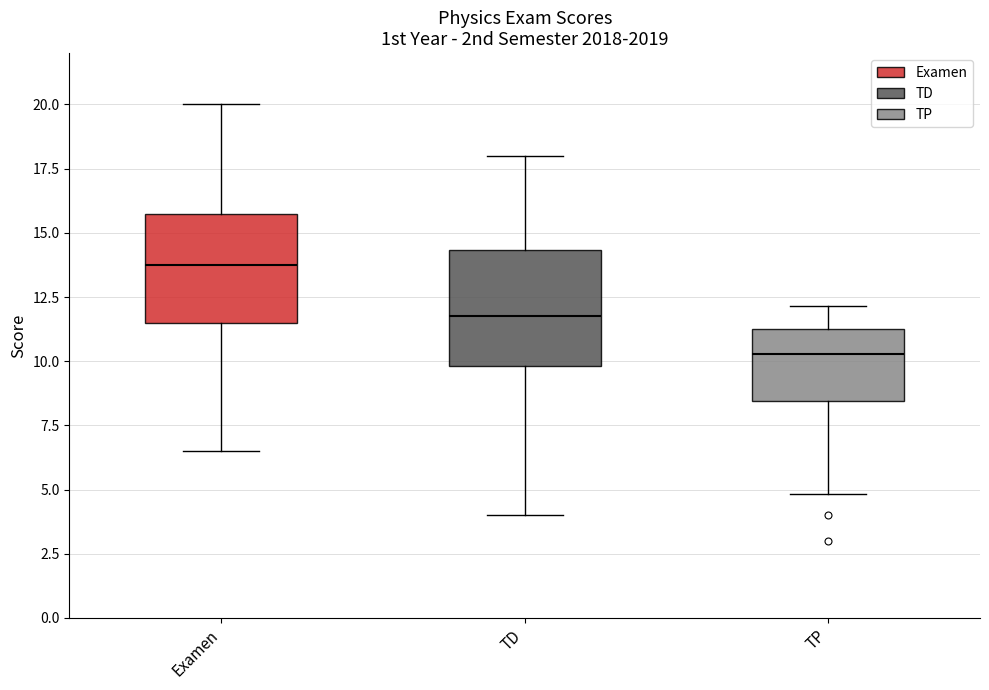

Reading left to right, transcribe this box plot: for each box, give where its median line is, the range the box spans, and where its two whiskers end, as read against the y-axis. The values are not printed on the chart, so give them approximately, as read against the axis.

Examen: median 14.0, box 11.5 to 16.0, whiskers 6.5 to 20.0
TD: median 12.0, box 10.0 to 14.5, whiskers 4.0 to 18.0
TP: median 10.5, box 8.5 to 11.5, whiskers 5.0 to 12.0